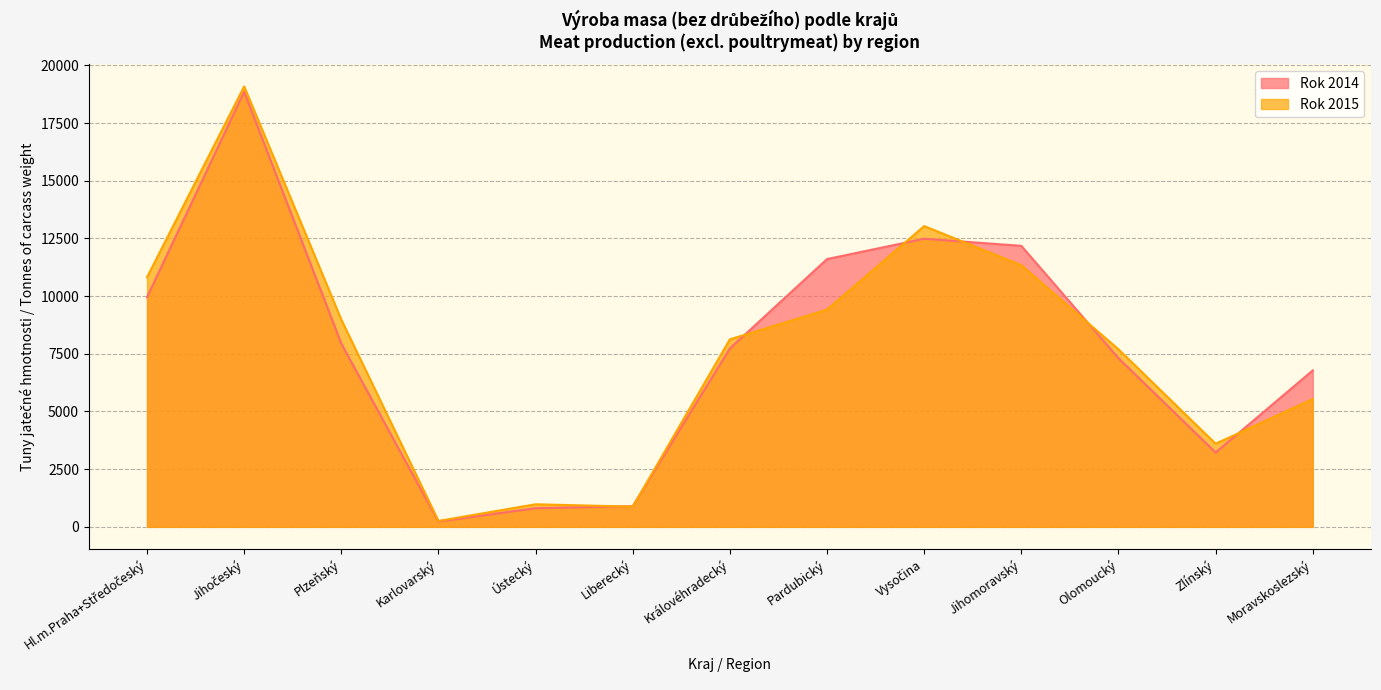

Reading left to right, what are all the values shown in this chart?

Rok 2014: 9950	18856	7940	228	810	894	7732	11603	12485	12177	7310	3221	6778
Rok 2015: 10816	19084	8980	256	978	876	8125	9410	13033	11334	7694	3602	5534